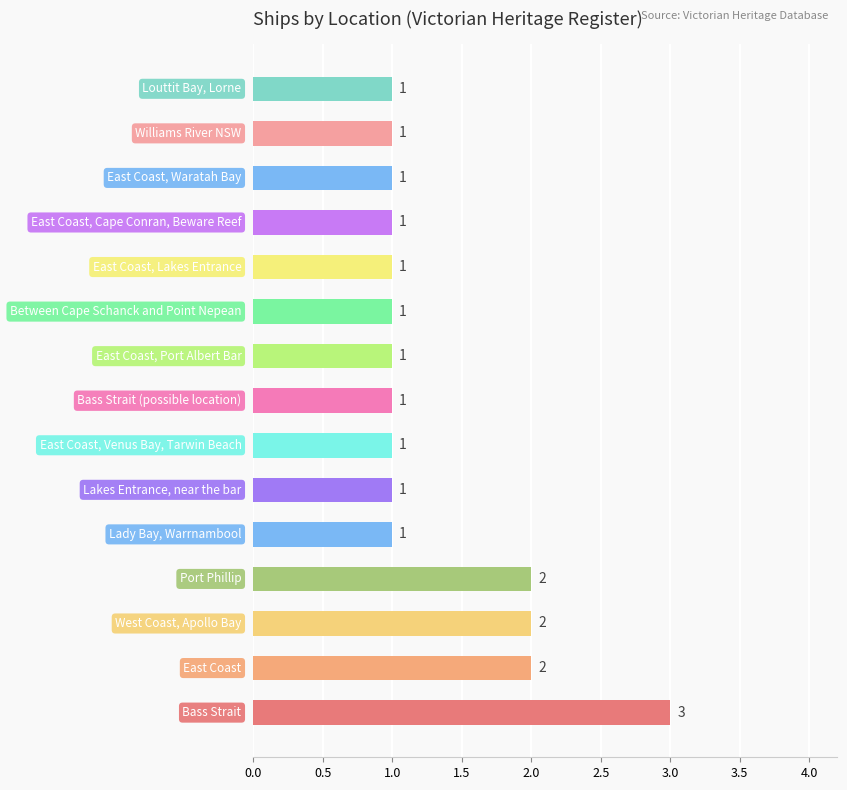

Count the values in the range 1 to 2.

14